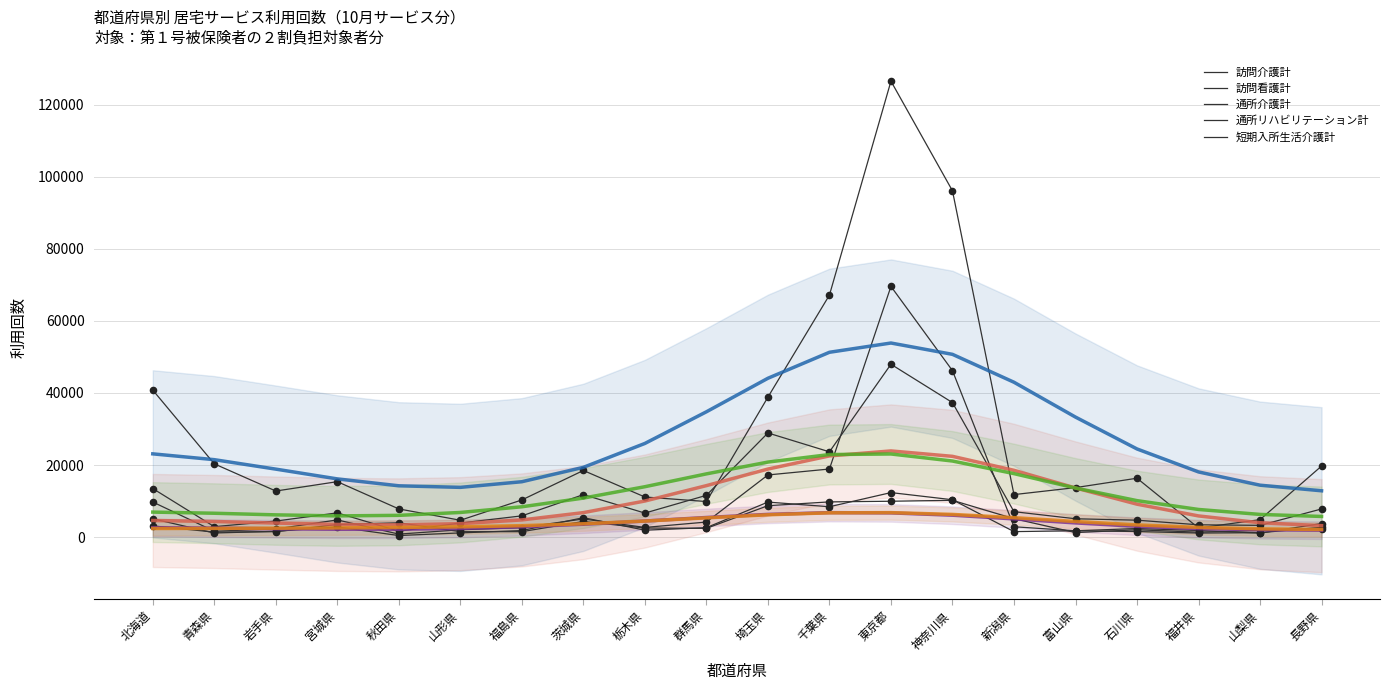

Which series has the widest spread of Y values?

訪問介護計